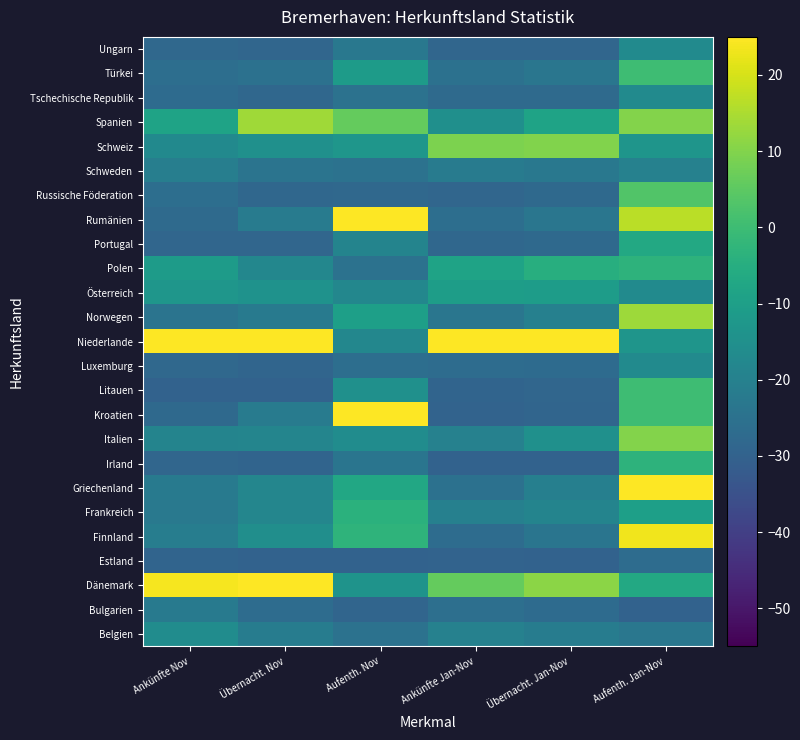

Reading left to right, transcribe all the data shown in this chart.

Belgien: Ankünfte Nov=-16.0	Übernacht. Nov=-21.3	Aufenth. Nov=-25.0	Ankünfte Jan-Nov=-19.8	Übernacht. Jan-Nov=-21.3	Aufenth. Jan-Nov=-23.3
Bulgarien: Ankünfte Nov=-22.1	Übernacht. Nov=-26.6	Aufenth. Nov=-29.0	Ankünfte Jan-Nov=-25.9	Übernacht. Jan-Nov=-27.2	Aufenth. Jan-Nov=-30.0
Dänemark: Ankünfte Nov=23.9	Übernacht. Nov=30.0	Aufenth. Nov=-14.0	Ankünfte Jan-Nov=6.2	Übernacht. Jan-Nov=10.9	Aufenth. Jan-Nov=-6.7
Estland: Ankünfte Nov=-29.1	Übernacht. Nov=-30.0	Aufenth. Nov=-30.0	Ankünfte Jan-Nov=-29.7	Übernacht. Jan-Nov=-30.0	Aufenth. Jan-Nov=-26.7
Finnland: Ankünfte Nov=-21.0	Übernacht. Nov=-15.4	Aufenth. Nov=-3.0	Ankünfte Jan-Nov=-26.8	Übernacht. Jan-Nov=-24.0	Aufenth. Jan-Nov=23.3
Frankreich: Ankünfte Nov=-22.7	Übernacht. Nov=-18.3	Aufenth. Nov=-4.0	Ankünfte Jan-Nov=-20.0	Übernacht. Jan-Nov=-18.9	Aufenth. Jan-Nov=-10.0
Griechenland: Ankünfte Nov=-22.1	Übernacht. Nov=-18.4	Aufenth. Nov=-7.0	Ankünfte Jan-Nov=-25.1	Übernacht. Jan-Nov=-20.3	Aufenth. Jan-Nov=30.0
Irland: Ankünfte Nov=-28.5	Übernacht. Nov=-29.2	Aufenth. Nov=-24.0	Ankünfte Jan-Nov=-30.0	Übernacht. Jan-Nov=-29.8	Aufenth. Jan-Nov=-3.3
Italien: Ankünfte Nov=-18.9	Übernacht. Nov=-18.7	Aufenth. Nov=-16.0	Ankünfte Jan-Nov=-19.7	Übernacht. Jan-Nov=-14.9	Aufenth. Jan-Nov=10.0
Kroatien: Ankünfte Nov=-27.7	Übernacht. Nov=-21.8	Aufenth. Nov=30.0	Ankünfte Jan-Nov=-29.4	Übernacht. Jan-Nov=-29.0	Aufenth. Jan-Nov=0.0
Litauen: Ankünfte Nov=-30.0	Übernacht. Nov=-30.0	Aufenth. Nov=-15.0	Ankünfte Jan-Nov=-29.2	Übernacht. Jan-Nov=-28.6	Aufenth. Jan-Nov=0.0
Luxemburg: Ankünfte Nov=-28.0	Übernacht. Nov=-29.0	Aufenth. Nov=-26.0	Ankünfte Jan-Nov=-26.8	Übernacht. Jan-Nov=-26.9	Aufenth. Jan-Nov=-16.7
Niederlande: Ankünfte Nov=30.0	Übernacht. Nov=27.1	Aufenth. Nov=-18.0	Ankünfte Jan-Nov=30.0	Übernacht. Jan-Nov=30.0	Aufenth. Jan-Nov=-13.3
Norwegen: Ankünfte Nov=-24.2	Übernacht. Nov=-22.3	Aufenth. Nov=-10.0	Ankünfte Jan-Nov=-23.6	Übernacht. Jan-Nov=-20.2	Aufenth. Jan-Nov=13.3
Österreich: Ankünfte Nov=-13.1	Übernacht. Nov=-14.4	Aufenth. Nov=-18.0	Ankünfte Jan-Nov=-10.3	Übernacht. Jan-Nov=-10.8	Aufenth. Jan-Nov=-16.7
Polen: Ankünfte Nov=-11.1	Übernacht. Nov=-17.9	Aufenth. Nov=-25.0	Ankünfte Jan-Nov=-8.7	Übernacht. Jan-Nov=-4.9	Aufenth. Jan-Nov=-3.3
Portugal: Ankünfte Nov=-28.5	Übernacht. Nov=-28.7	Aufenth. Nov=-19.0	Ankünfte Jan-Nov=-28.2	Übernacht. Jan-Nov=-27.8	Aufenth. Jan-Nov=-6.7
Rumänien: Ankünfte Nov=-27.4	Übernacht. Nov=-21.7	Aufenth. Nov=25.0	Ankünfte Jan-Nov=-26.2	Übernacht. Jan-Nov=-23.5	Aufenth. Jan-Nov=16.7
Russische Föderation: Ankünfte Nov=-26.2	Übernacht. Nov=-28.4	Aufenth. Nov=-28.0	Ankünfte Jan-Nov=-28.5	Übernacht. Jan-Nov=-27.7	Aufenth. Jan-Nov=3.3
Schweden: Ankünfte Nov=-20.7	Übernacht. Nov=-24.1	Aufenth. Nov=-25.0	Ankünfte Jan-Nov=-21.7	Übernacht. Jan-Nov=-22.8	Aufenth. Jan-Nov=-20.0
Schweiz: Ankünfte Nov=-16.9	Übernacht. Nov=-14.7	Aufenth. Nov=-13.0	Ankünfte Jan-Nov=9.3	Übernacht. Jan-Nov=9.8	Aufenth. Jan-Nov=-13.3
Spanien: Ankünfte Nov=-8.4	Übernacht. Nov=13.6	Aufenth. Nov=6.0	Ankünfte Jan-Nov=-15.1	Übernacht. Jan-Nov=-8.5	Aufenth. Jan-Nov=10.0
Tschechische Republik: Ankünfte Nov=-27.1	Übernacht. Nov=-28.4	Aufenth. Nov=-25.0	Ankünfte Jan-Nov=-27.3	Übernacht. Jan-Nov=-27.4	Aufenth. Jan-Nov=-16.7
Türkei: Ankünfte Nov=-26.2	Übernacht. Nov=-25.1	Aufenth. Nov=-11.0	Ankünfte Jan-Nov=-25.1	Übernacht. Jan-Nov=-23.7	Aufenth. Jan-Nov=0.0
Ungarn: Ankünfte Nov=-28.0	Übernacht. Nov=-28.7	Aufenth. Nov=-23.0	Ankünfte Jan-Nov=-28.6	Übernacht. Jan-Nov=-28.7	Aufenth. Jan-Nov=-16.7